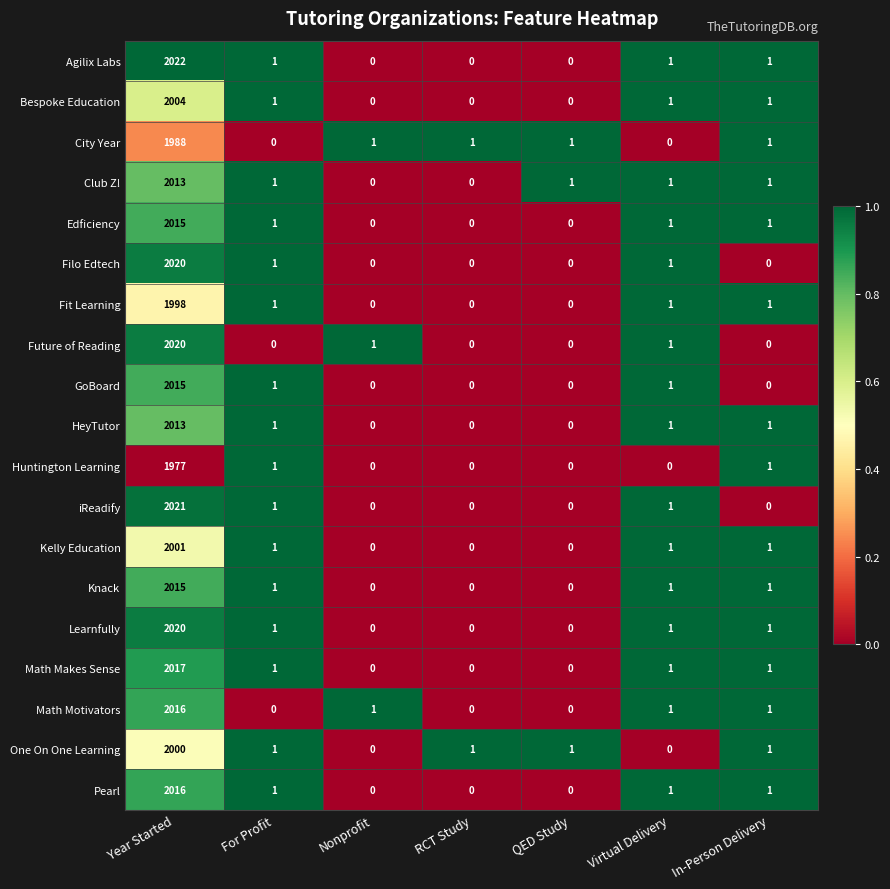

At which label does Math Makes Sense reach its peak?

Year Started